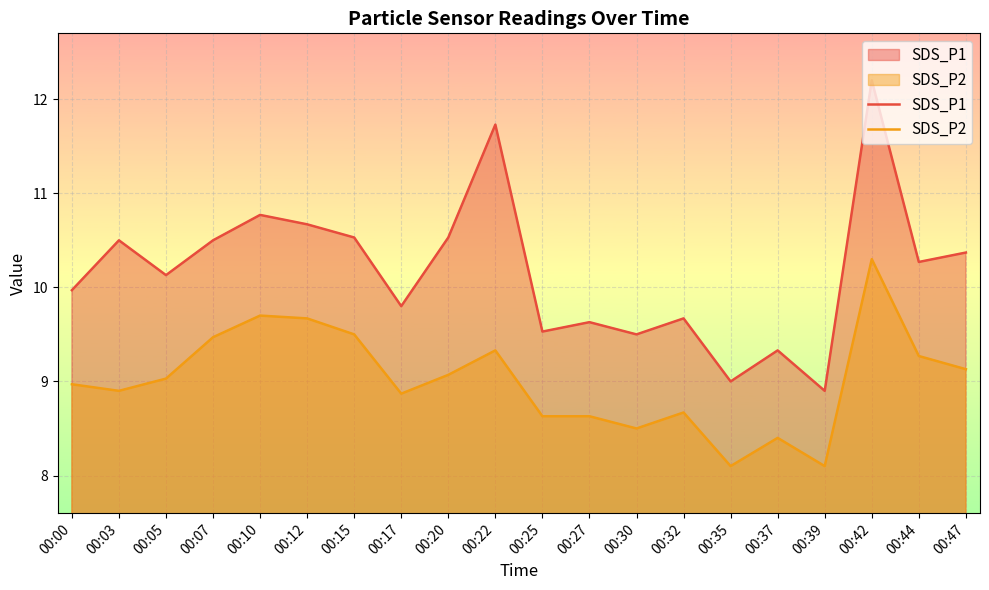

The value of SDS_P1 at 00:47 is 10.4. True or false?

True